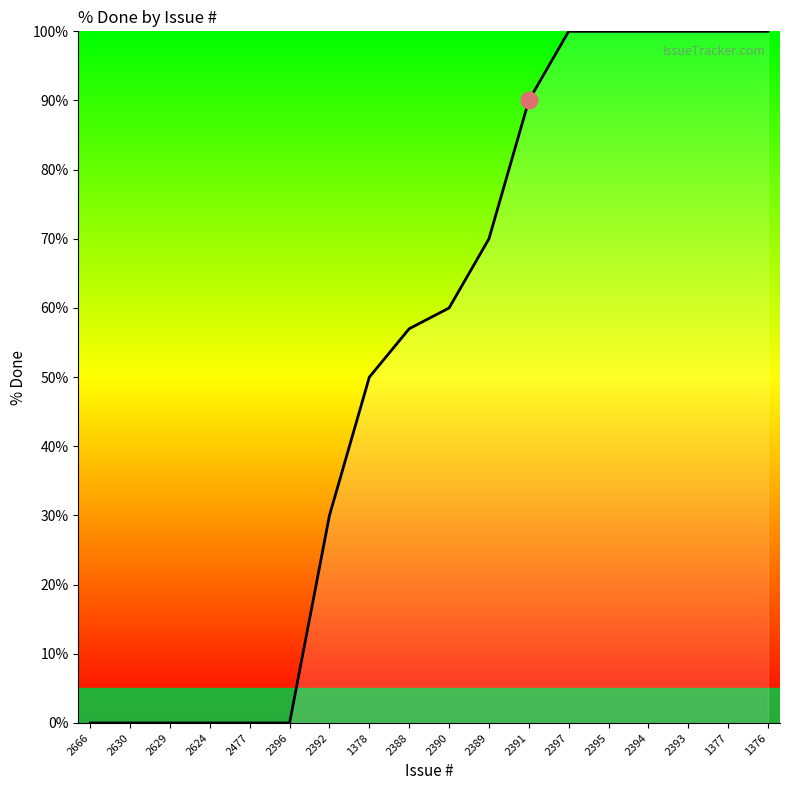

What is the change in value from 2389 to 2395?

+30